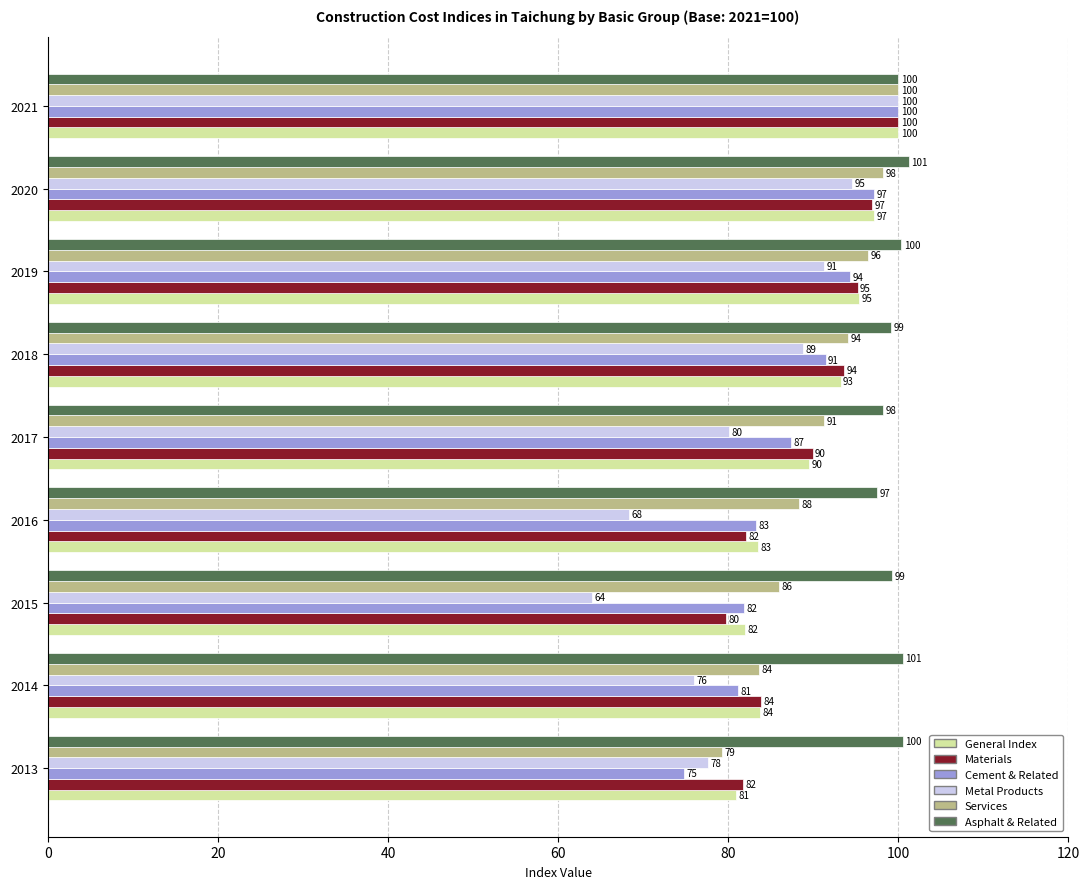

Where is Metal Products nearest to the value 82?

2017